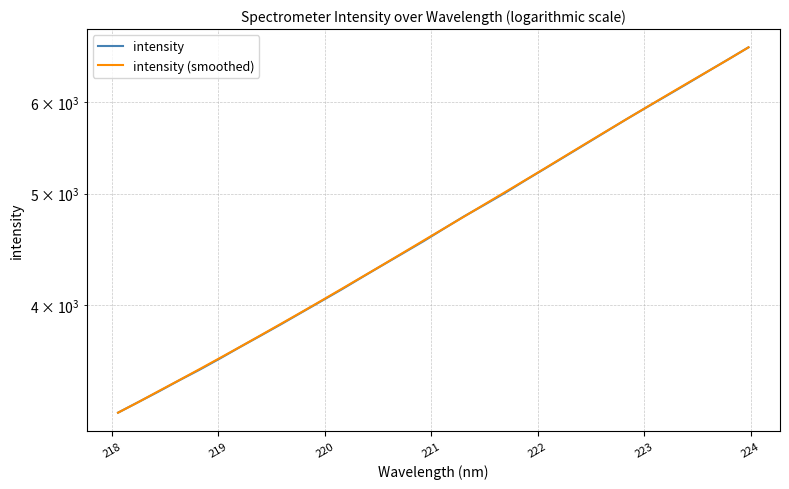

What is the label of the 26th point from the right?

223